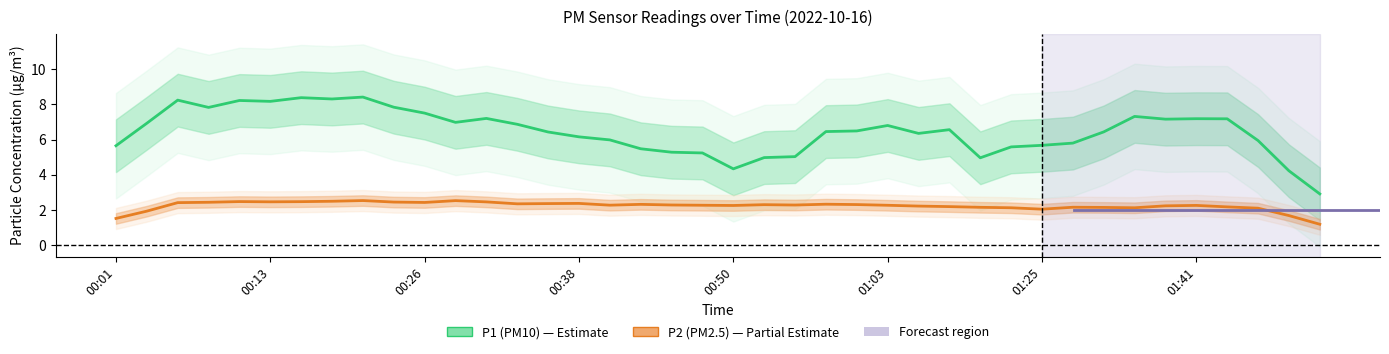

Which category has the lowest value across all series?

39